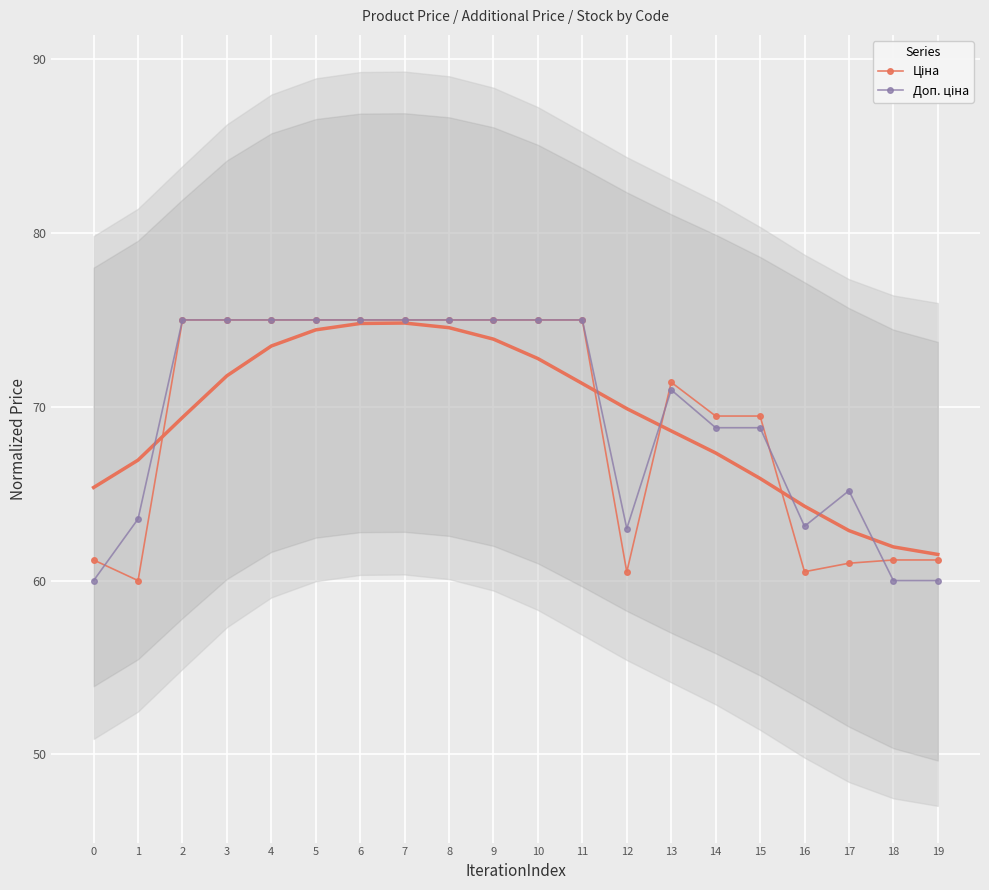

Which series has the largest total across all categories?

Доп. ціна